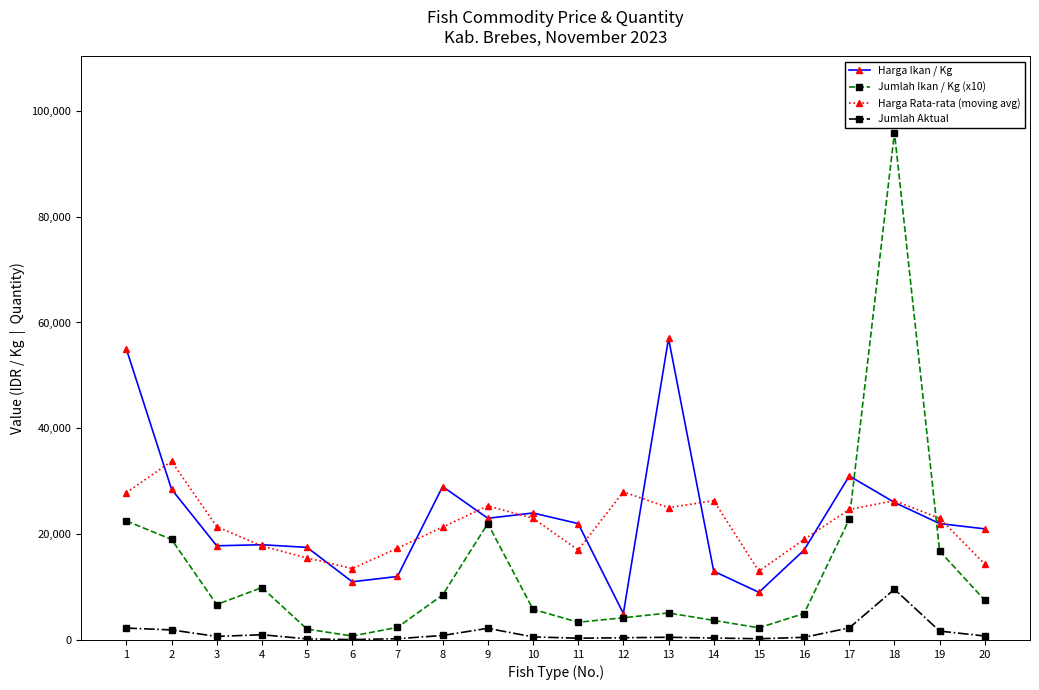

Which series has the widest spread of values?

Jumlah Ikan / Kg (x10)